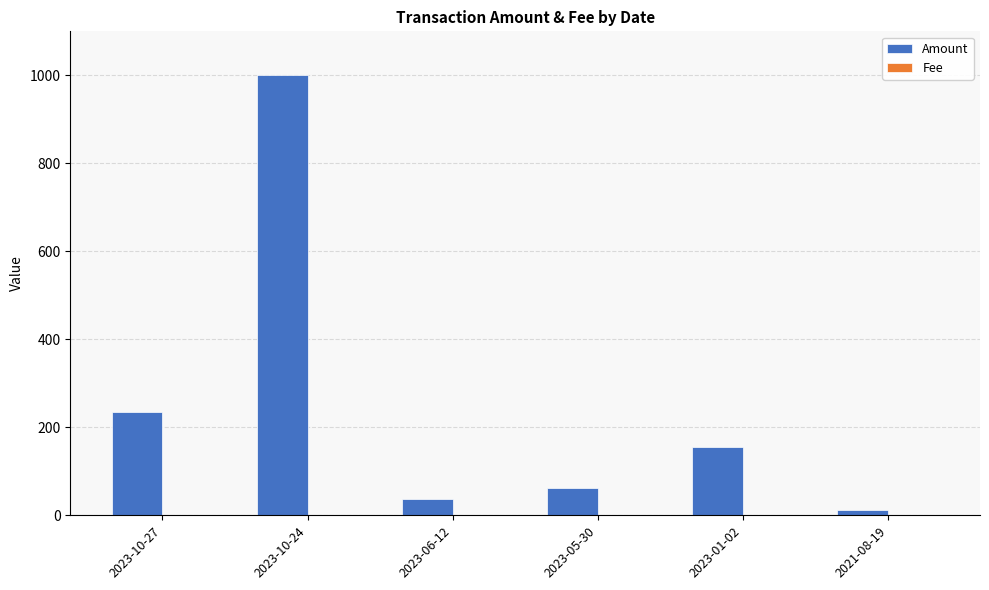

What is the greatest value displayed?

999.9